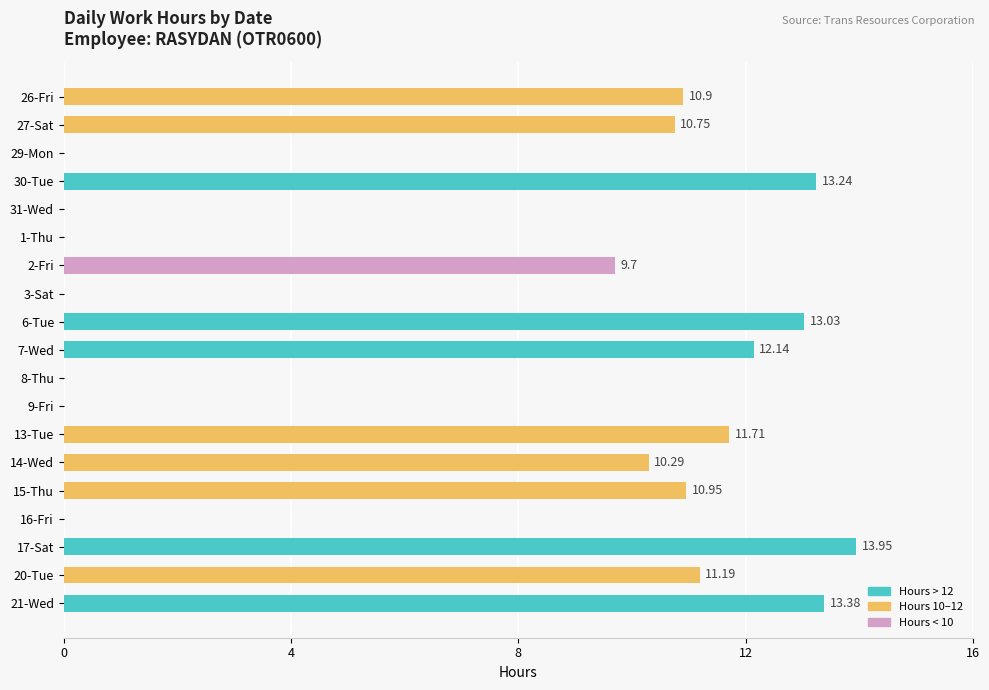

Between 31-Wed and 14-Wed, which is larger?

14-Wed